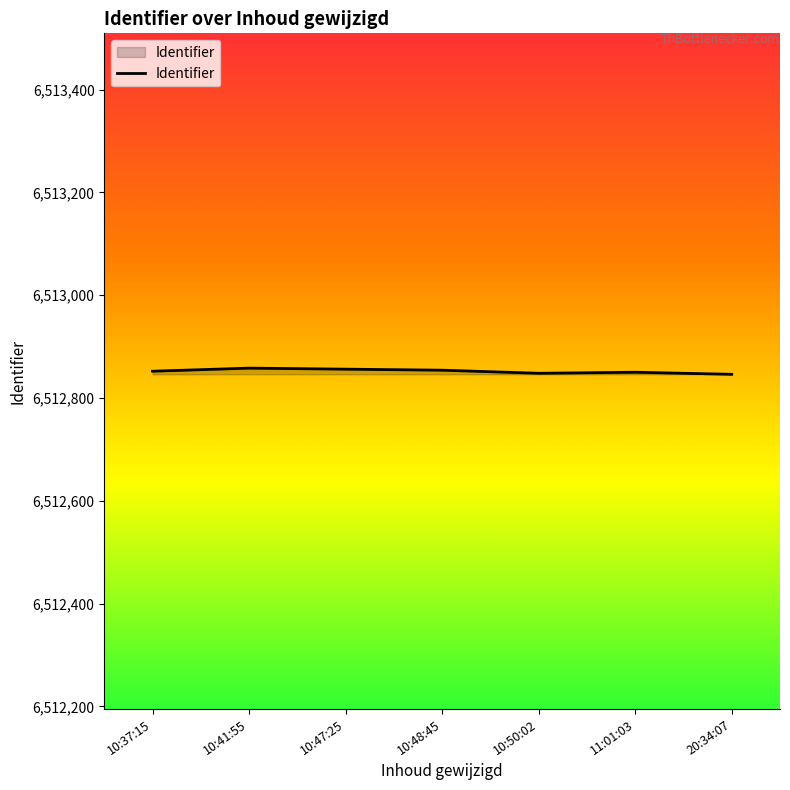

Is it true that the value at 10:47:25 is 2838426?

False